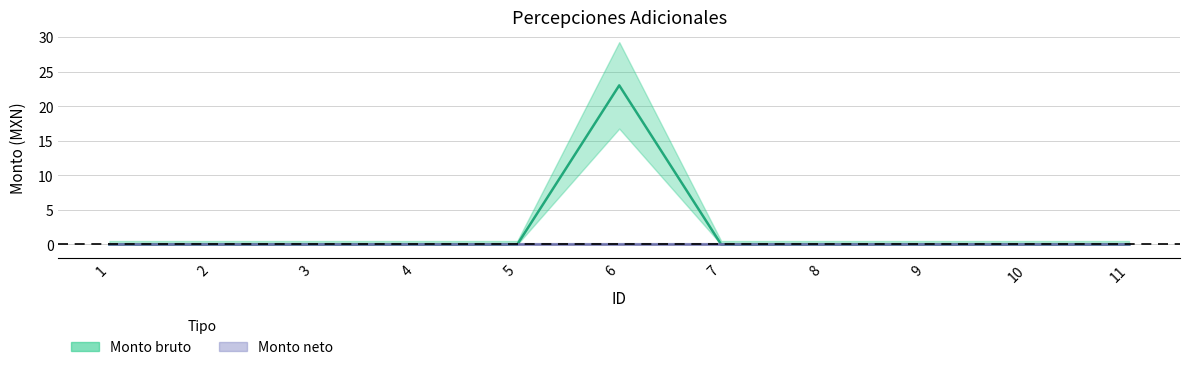

What is the average value?

2